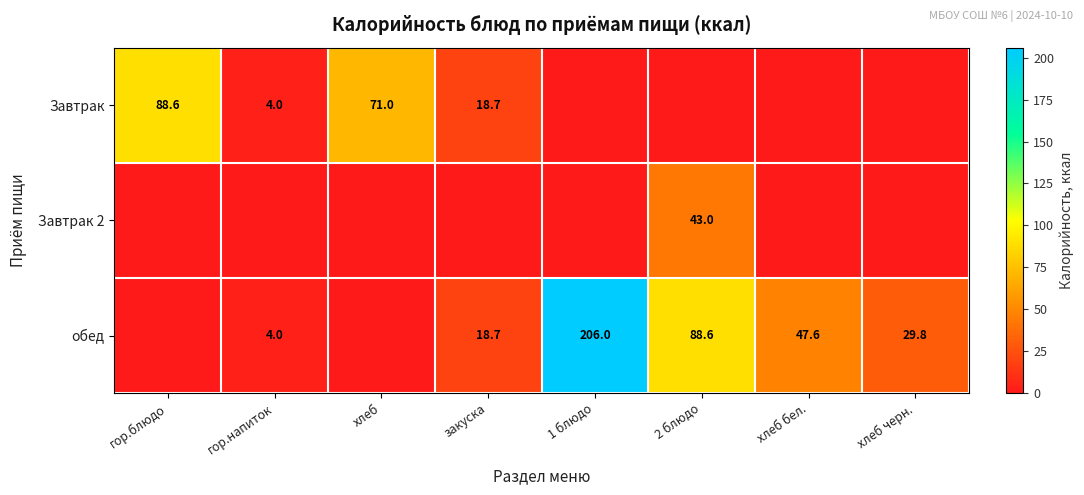

The Завтрак series shows 46.8 at гор.блюдо. True or false?

False